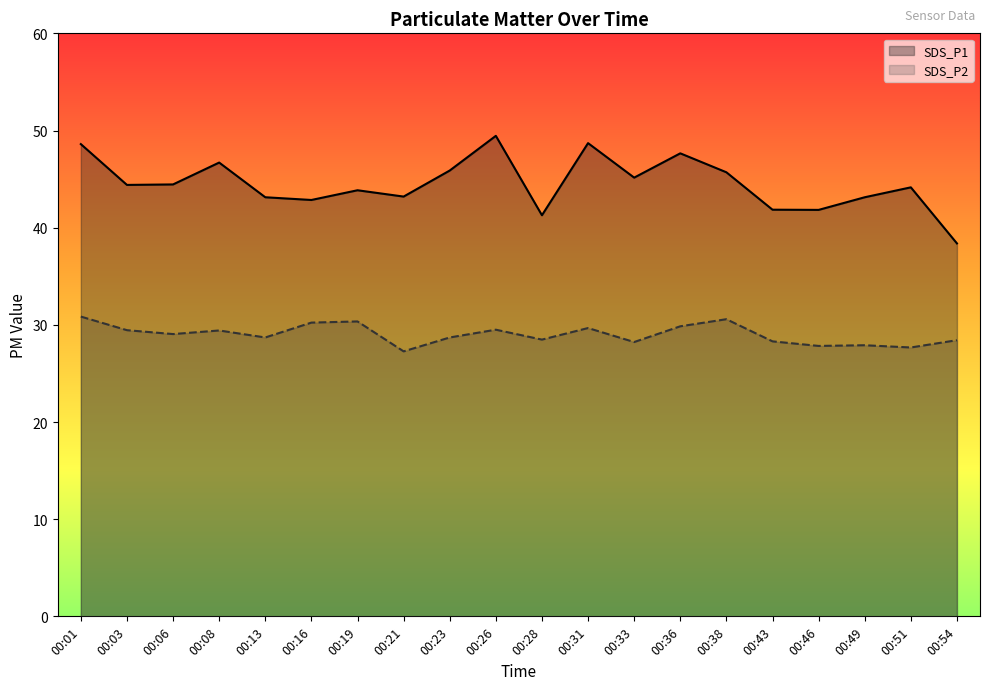

At which category does SDS_P1 reach its first local valley?

00:03